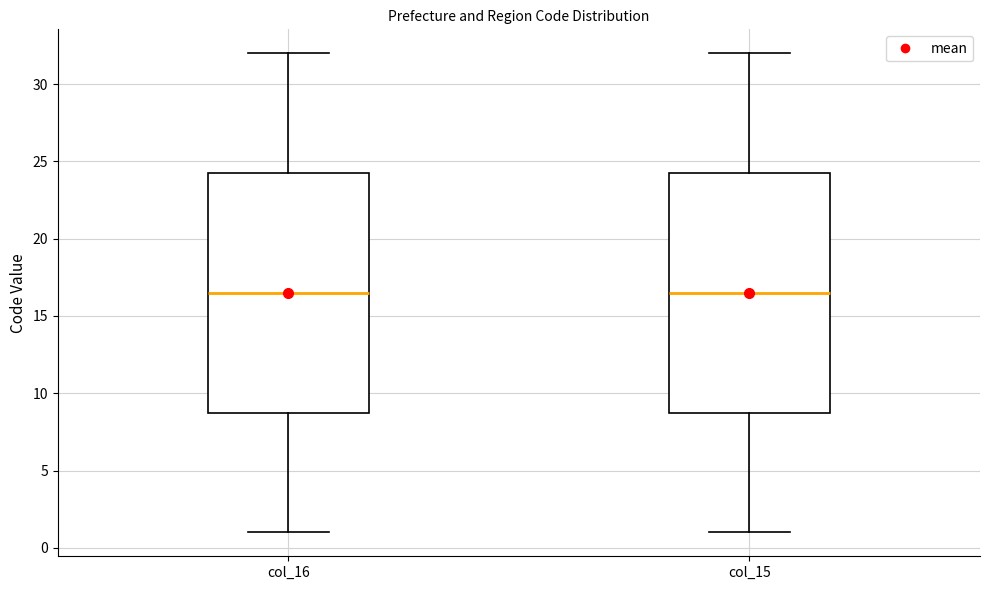

Where does the lower whisker of the box for col_15 end on the y-axis? The values are not printed on the chart, so give them approximately, as read against the axis.

1.0